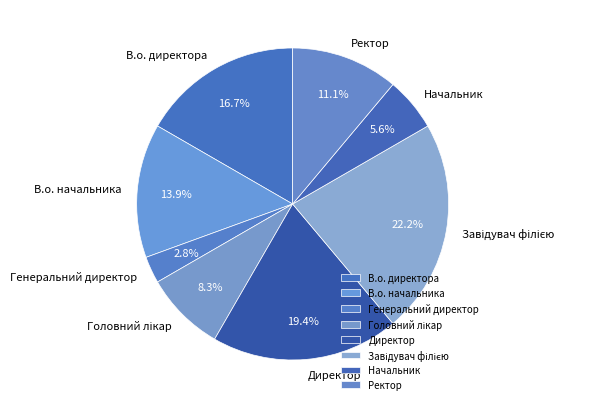

Which category has the smallest portion of the pie?

Генеральний директор